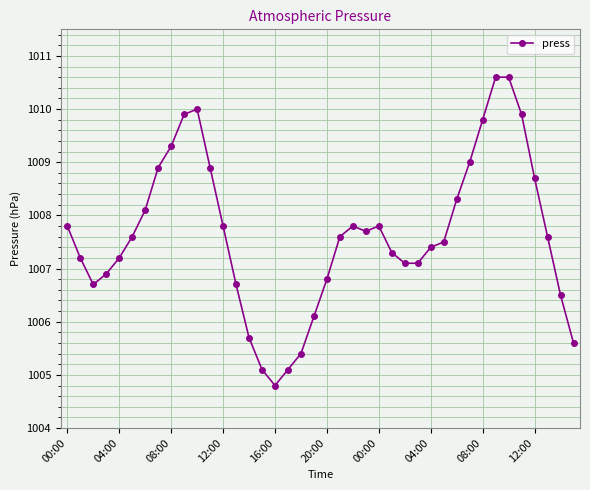

How many data points are less than 1007?

12